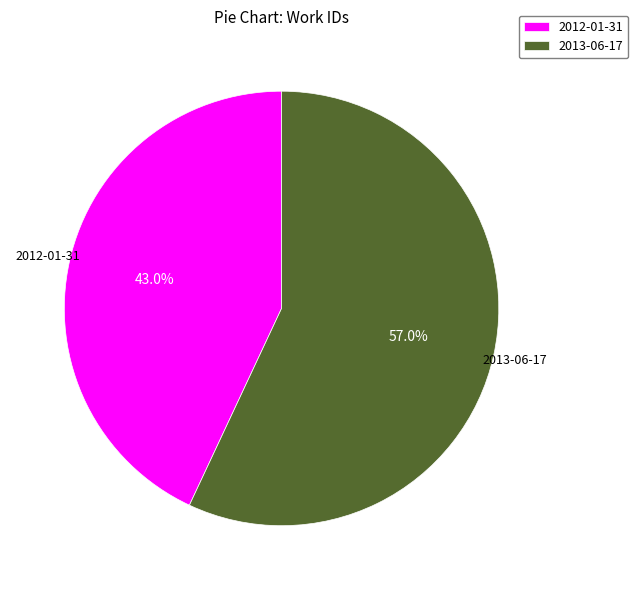

To the nearest percent, what is the average slice percentage?

50%